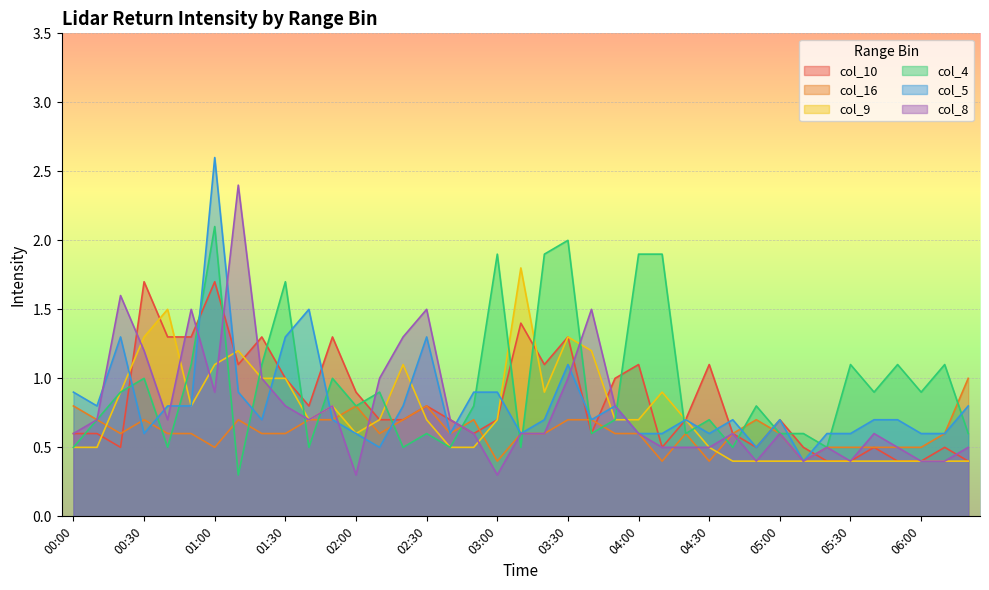

True or false: col_4 has more than 1 points higher than both neighbors.

True